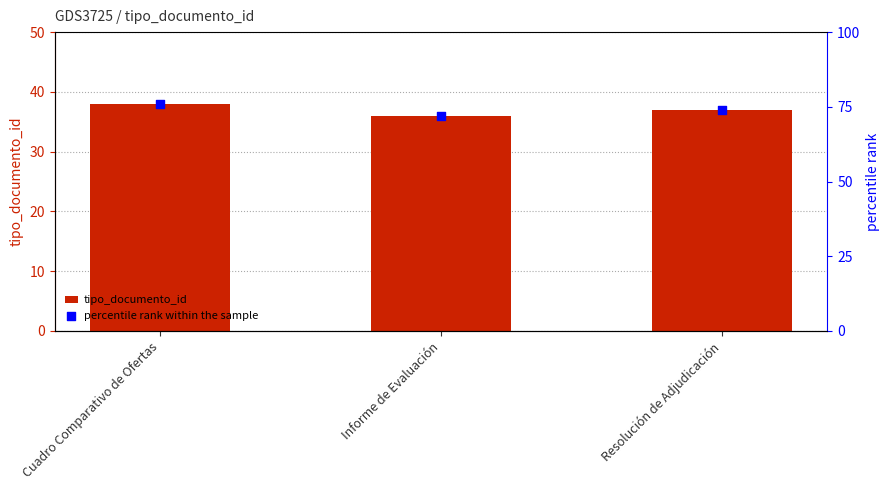

Which series reaches the minimum Y coordinate?

tipo_documento_id